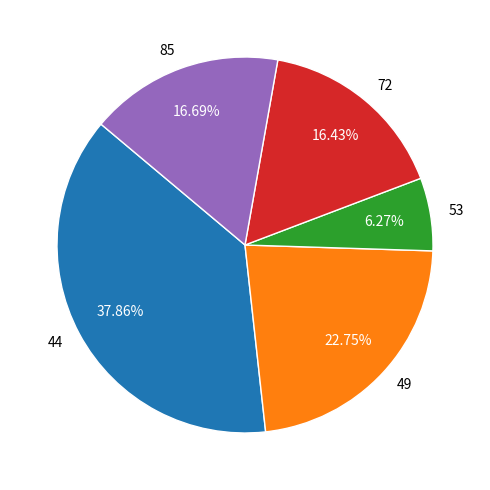

Does 72 represent more than half of the total?

No